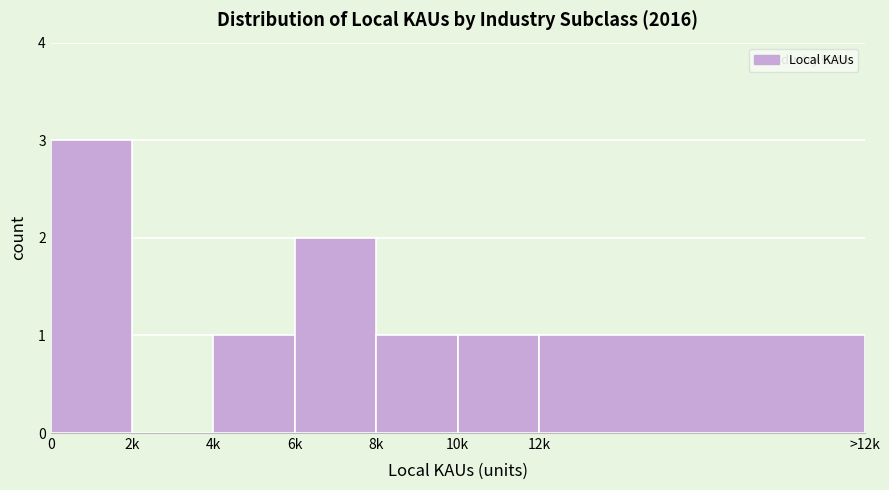

Reading left to right, transcribe all the data shown in this chart.

0=3	2k=0	4k=1	6k=2	8k=1	10k=1	12k=1